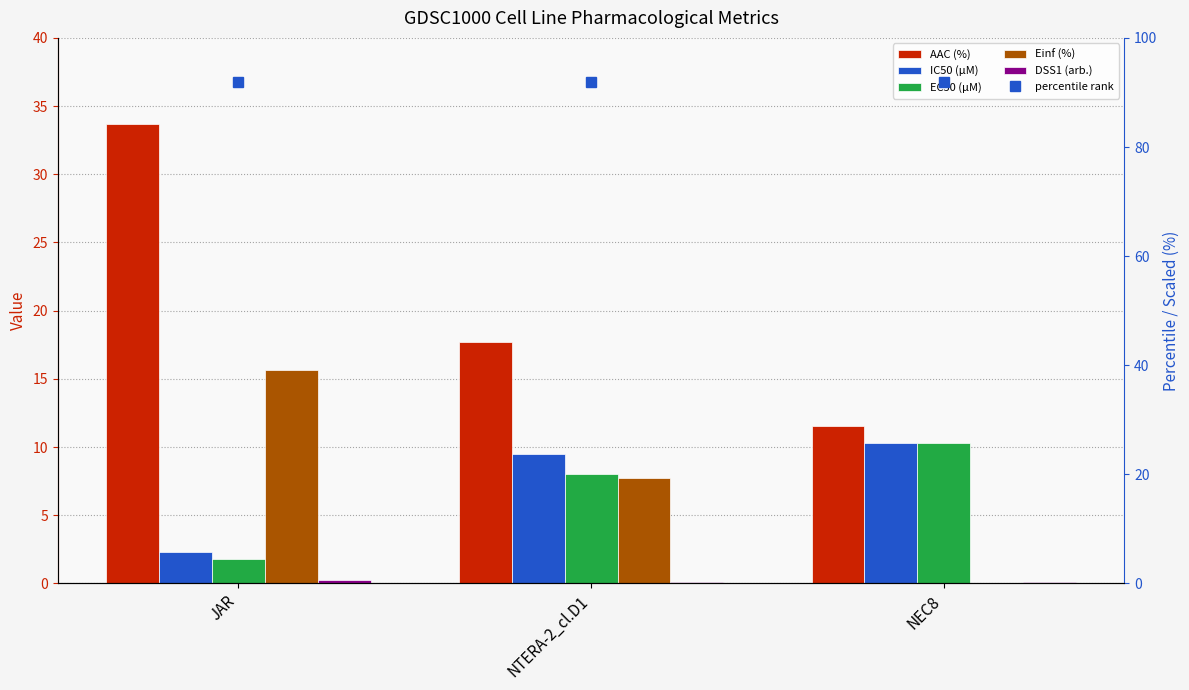

What is the lowest value of the EC50 (µM) series?

1.8